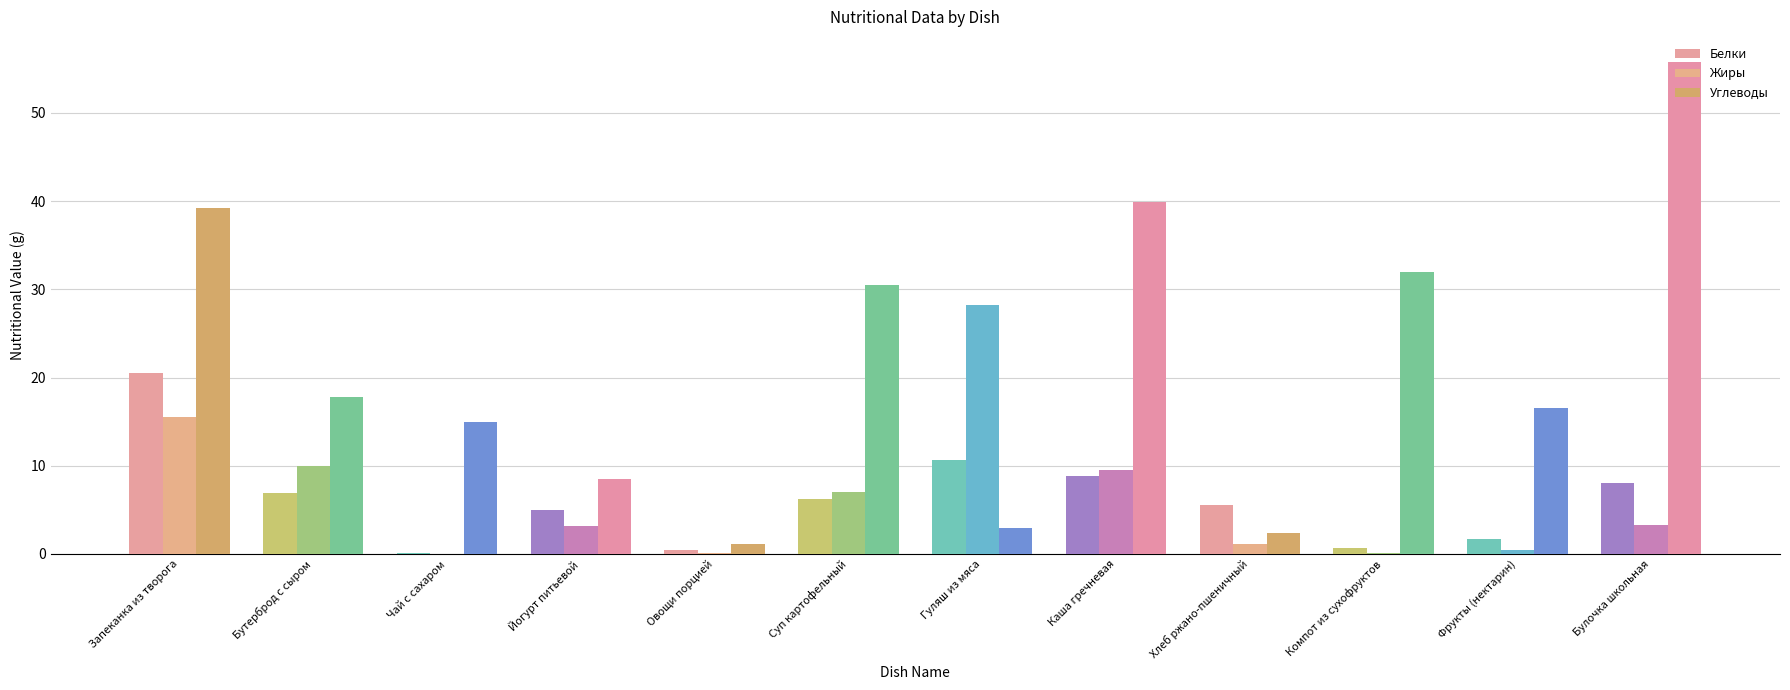

How many groups of bars are there?

12